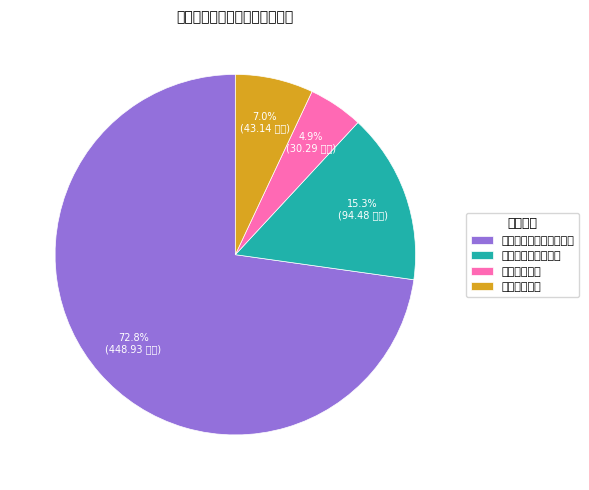

Do 文化旅游体育与传媒支出 and 卫生健康支出 together represent more than half of the pie?

Yes